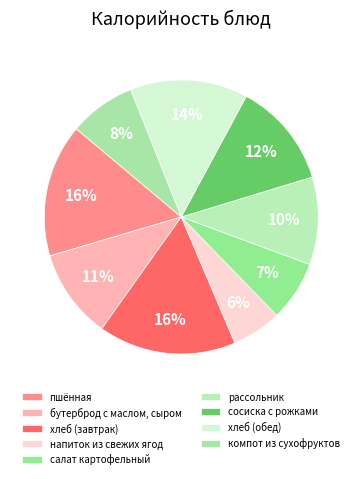

Does any single category account for the majority?

No